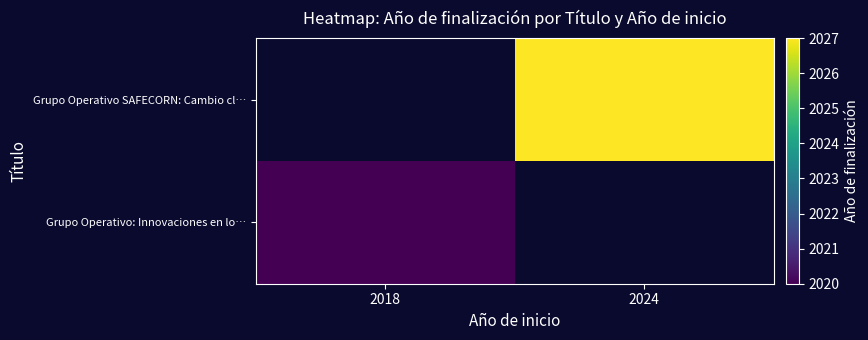

Which series has the largest range (max minus min)?

Grupo Operativo: Innovaciones en lo…